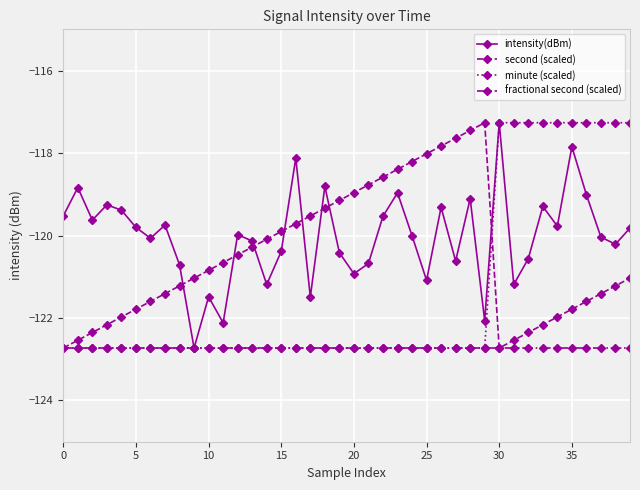

What is the sum of all intensity(dBm) values?

-4801.1